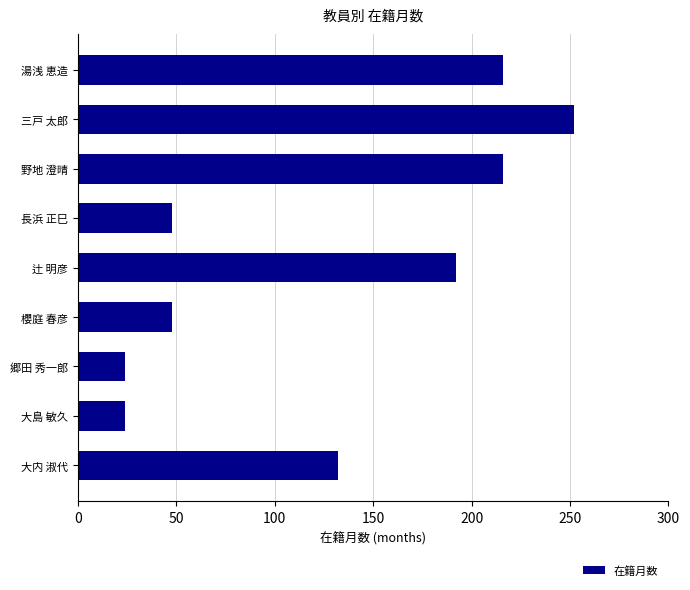

What is the maximum value shown in the chart?

252